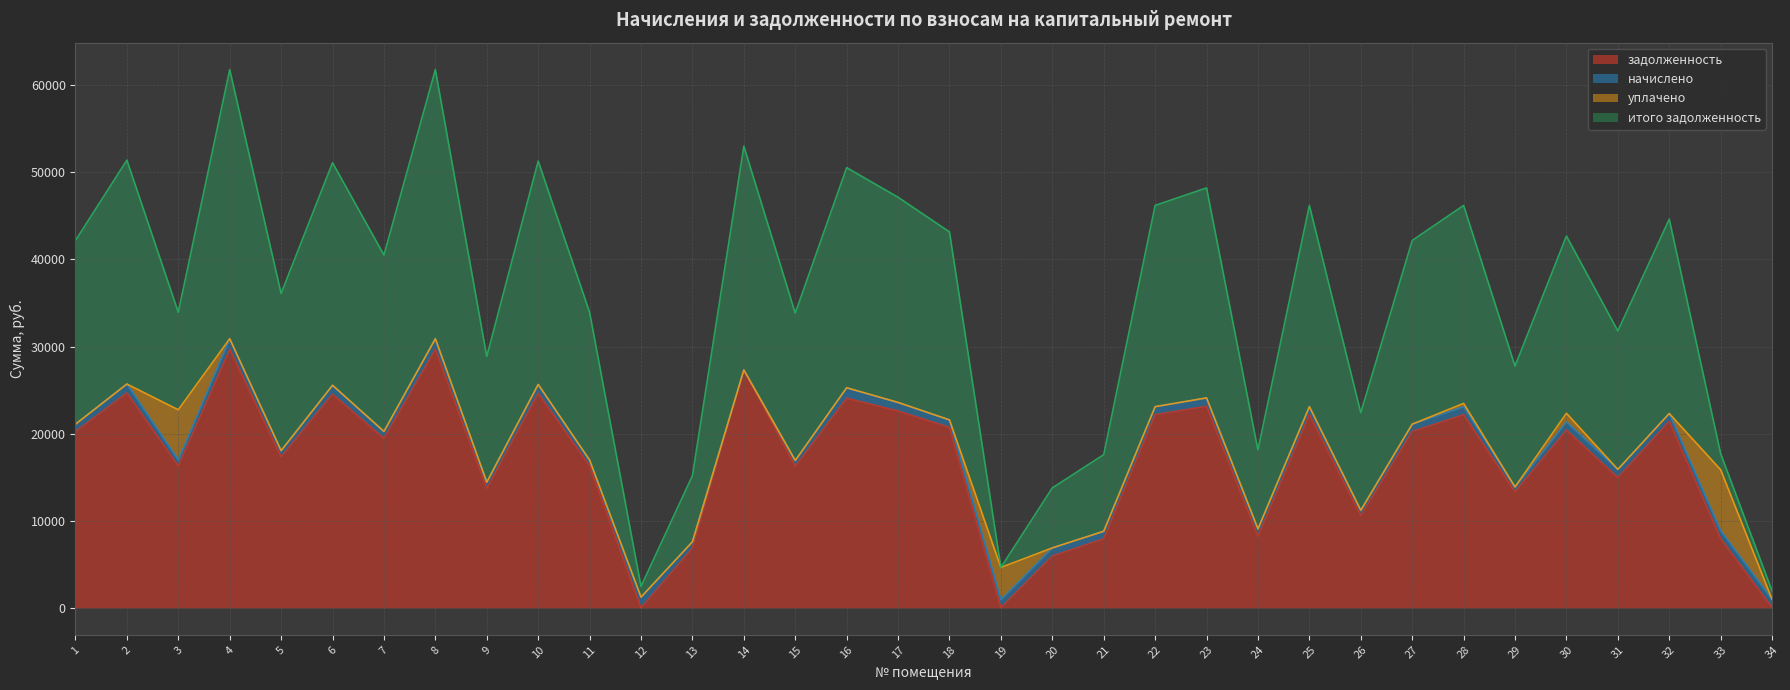

At which label does итого задолженность first exceed 42172?

1